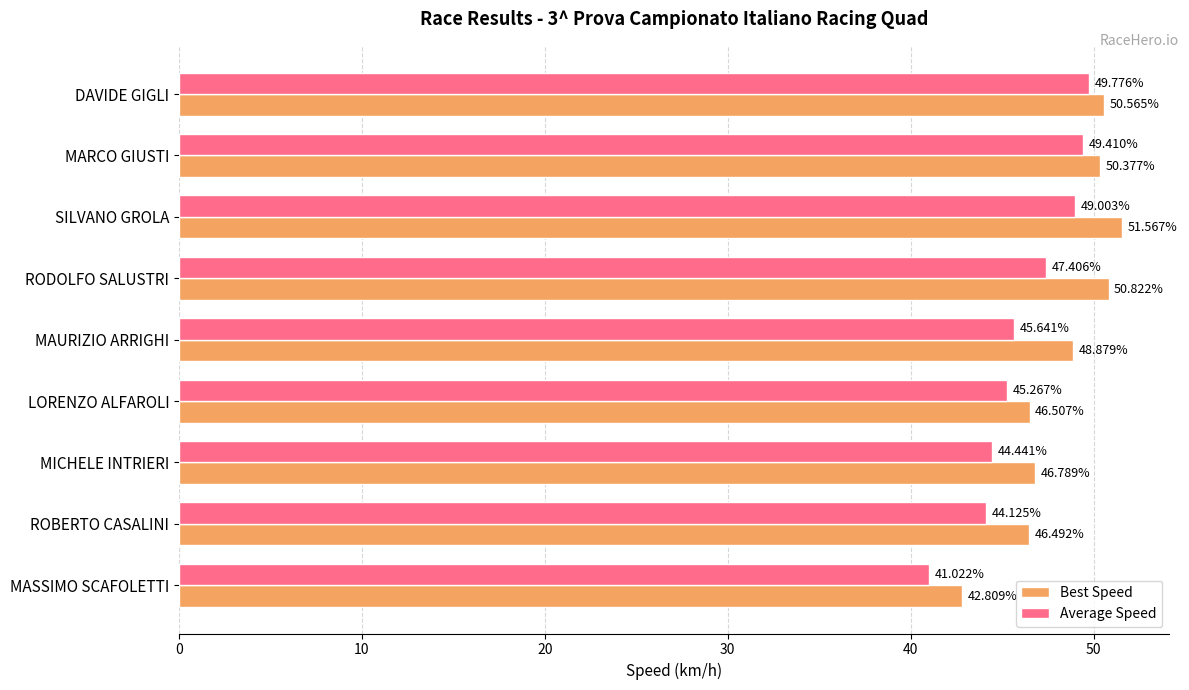

Rank the categories by Best Speed value from highest to lowest.

SILVANO GROLA, RODOLFO SALUSTRI, DAVIDE GIGLI, MARCO GIUSTI, MAURIZIO ARRIGHI, MICHELE INTRIERI, LORENZO ALFAROLI, ROBERTO CASALINI, MASSIMO SCAFOLETTI